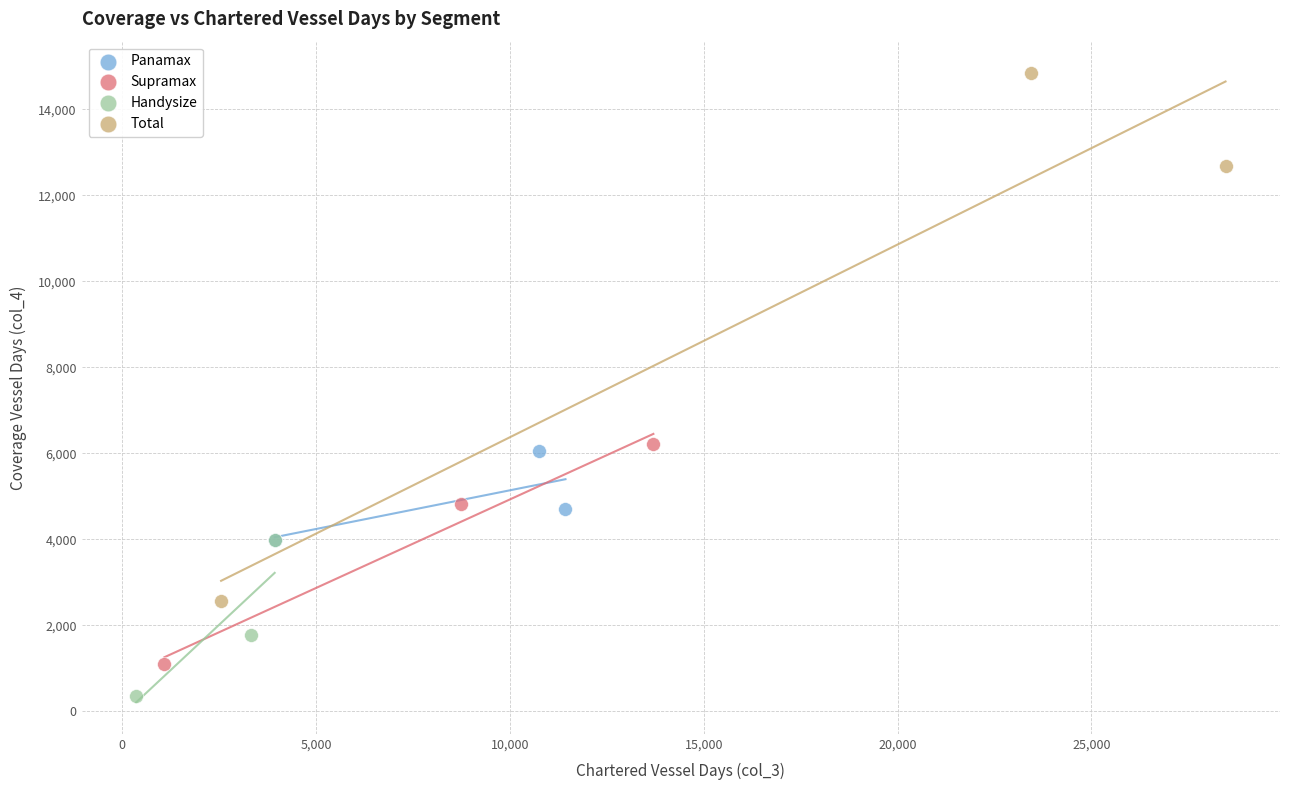

Which series has the widest spread of Y values?

Total